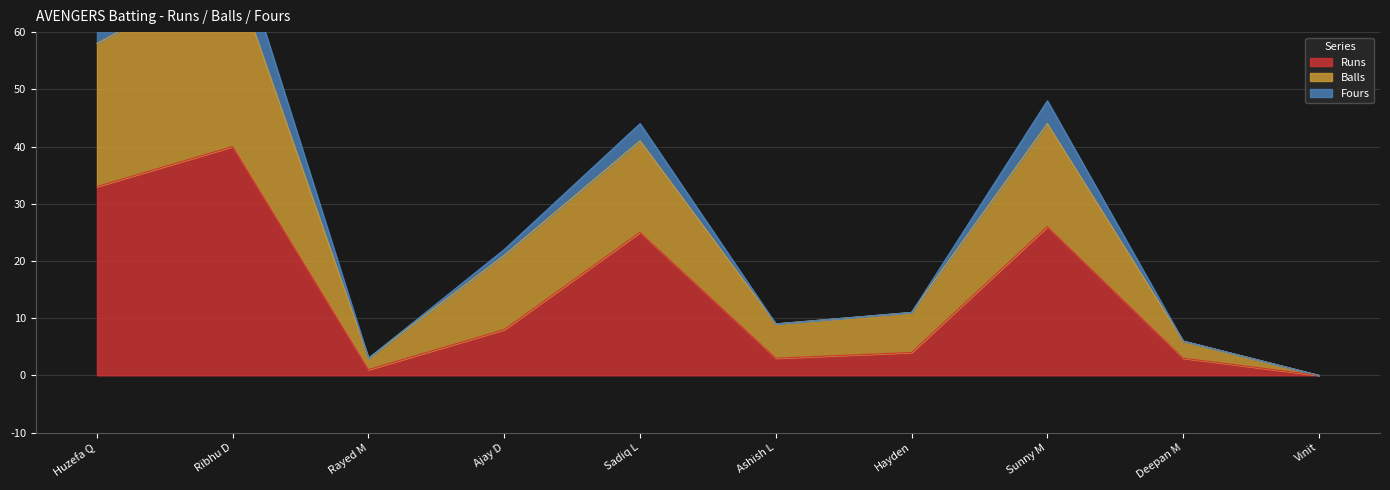

The Balls series shows 12 at Ashish L. True or false?

False